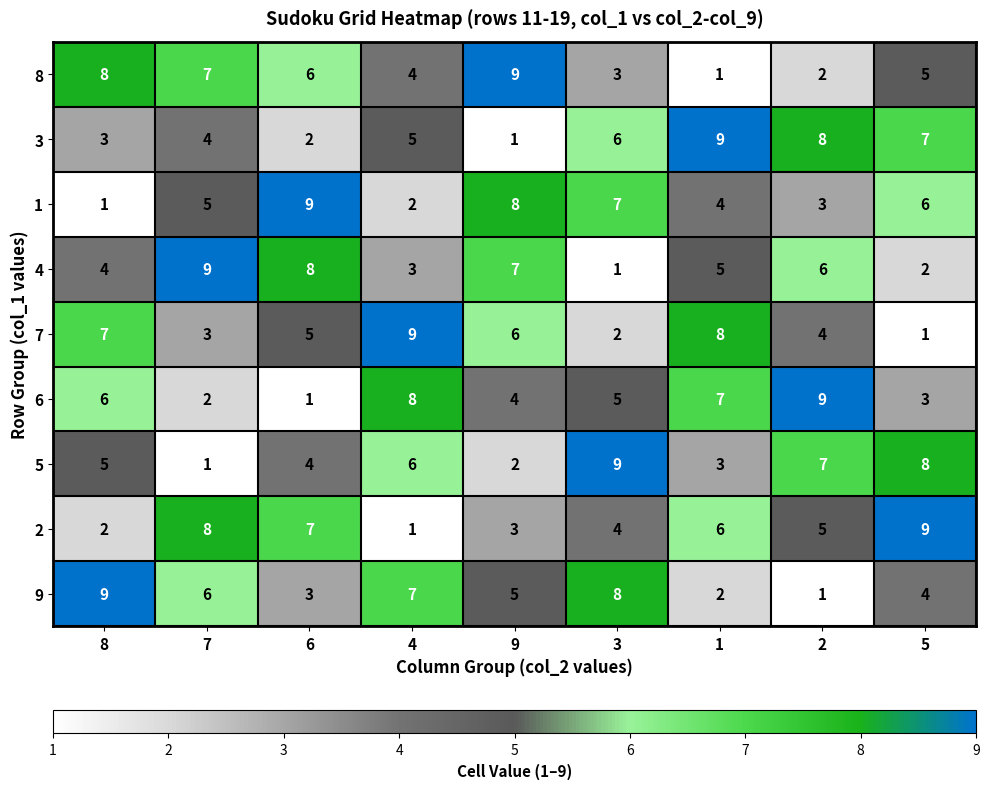

Where does the 7 series first go above 5?

8